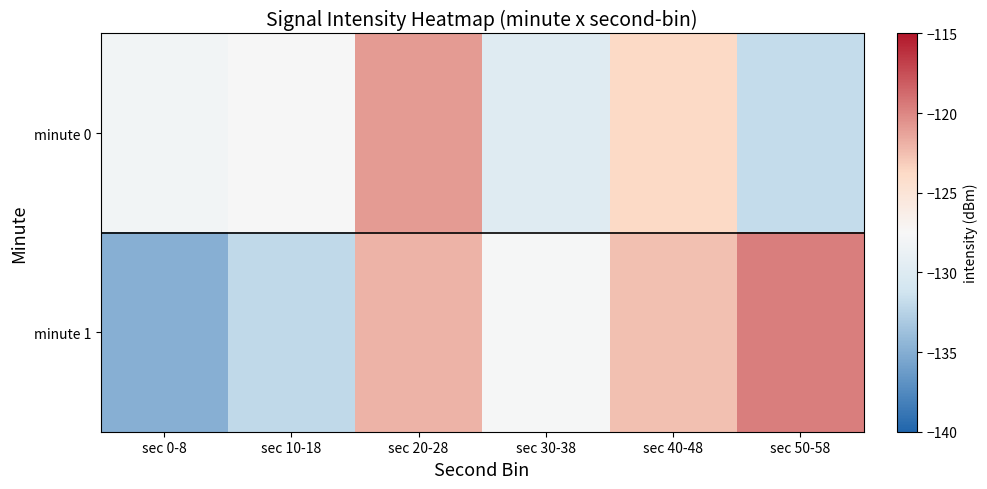

What is the difference between the highest and lowest values at sec 40-48?

1.2